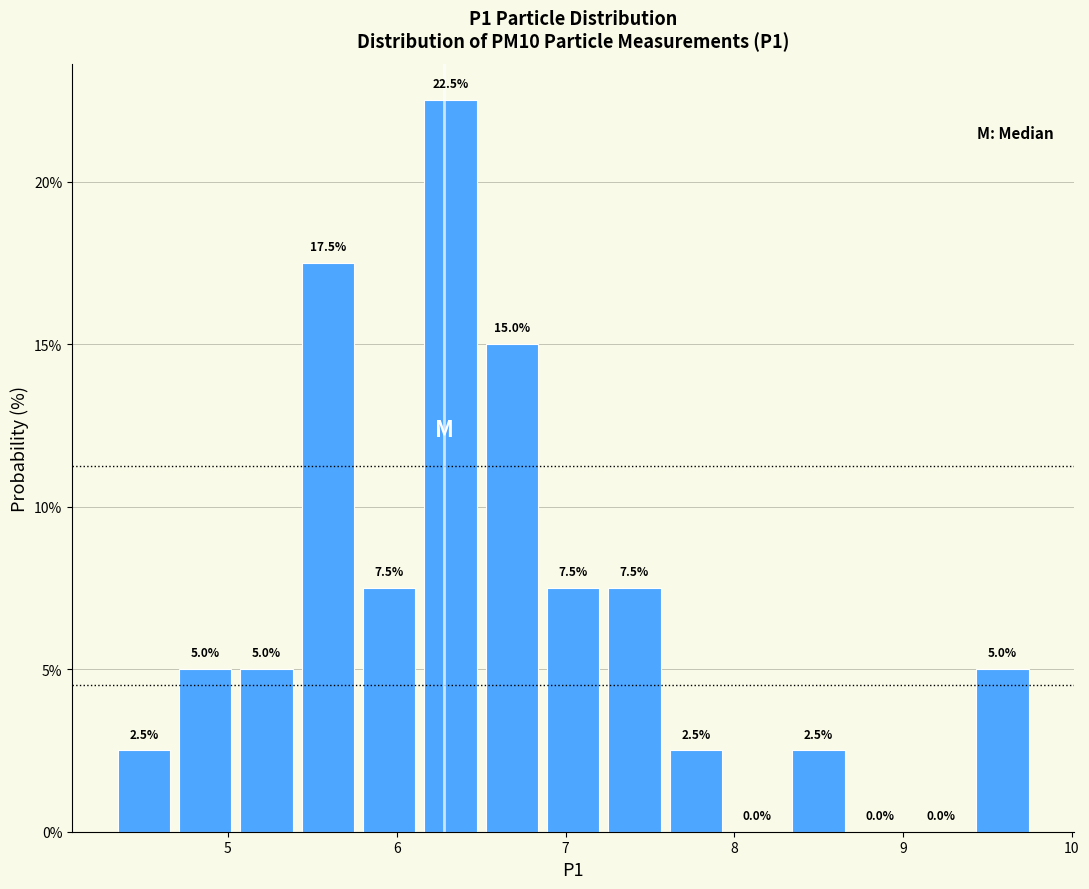

Around what value on the x-axis is the tallest bar? Give the approximate position of its centre, as read against the axis.

6.3